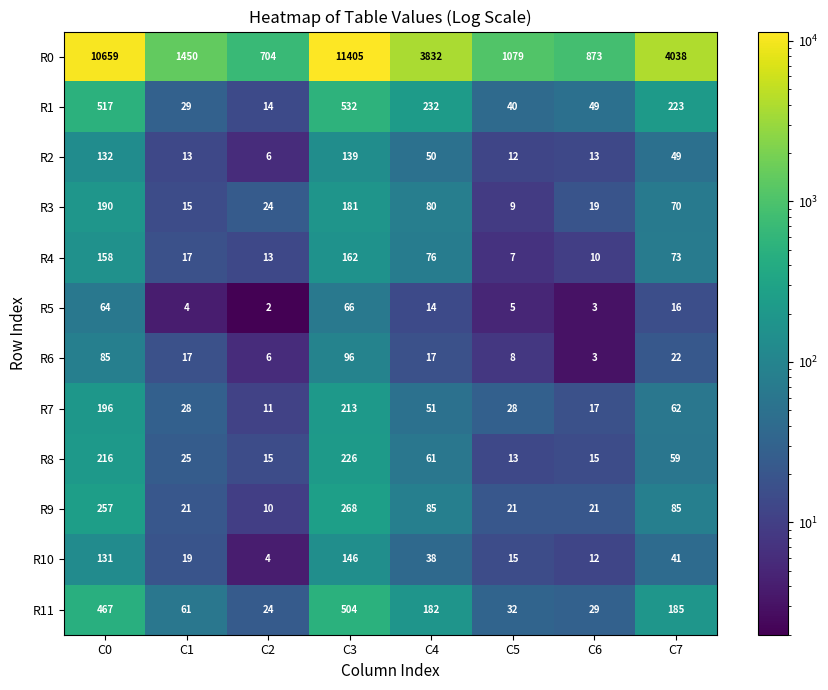

True or false: R10 has a value of 146 at C3.

True